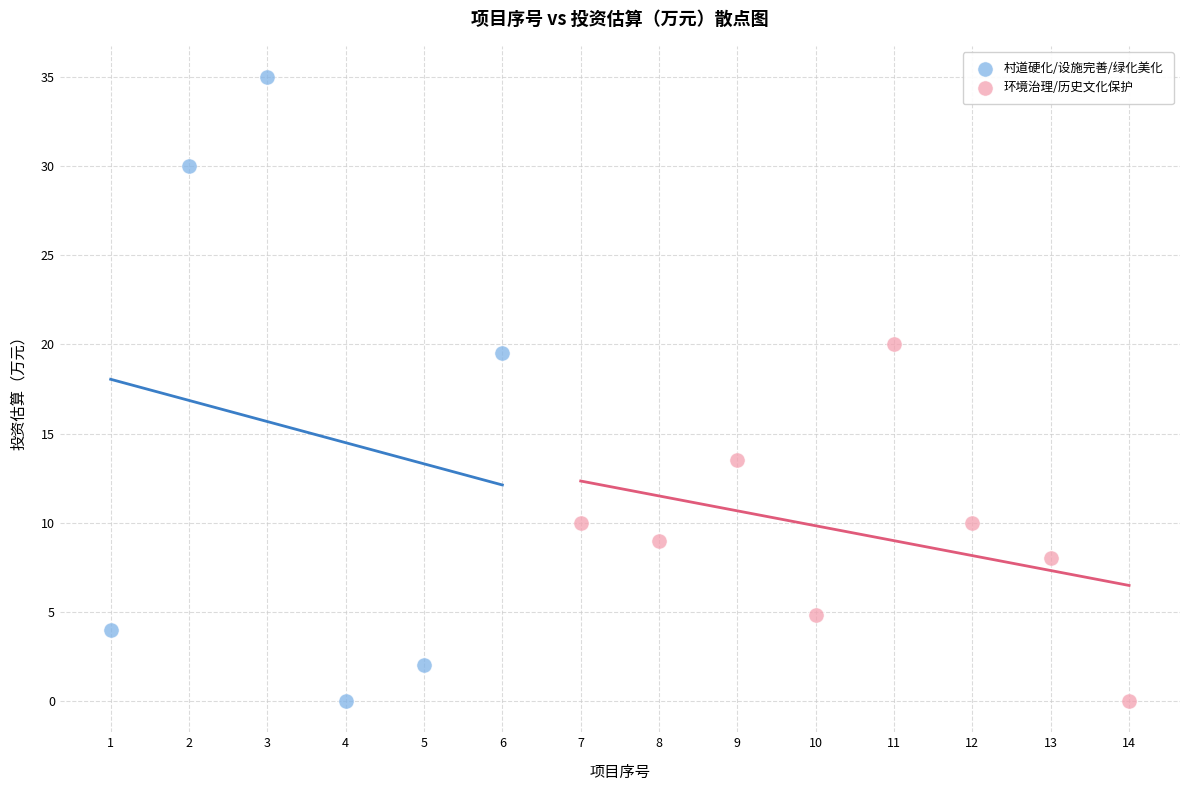

Which series has the largest Y range (max minus min)?

村道硬化/设施完善/绿化美化